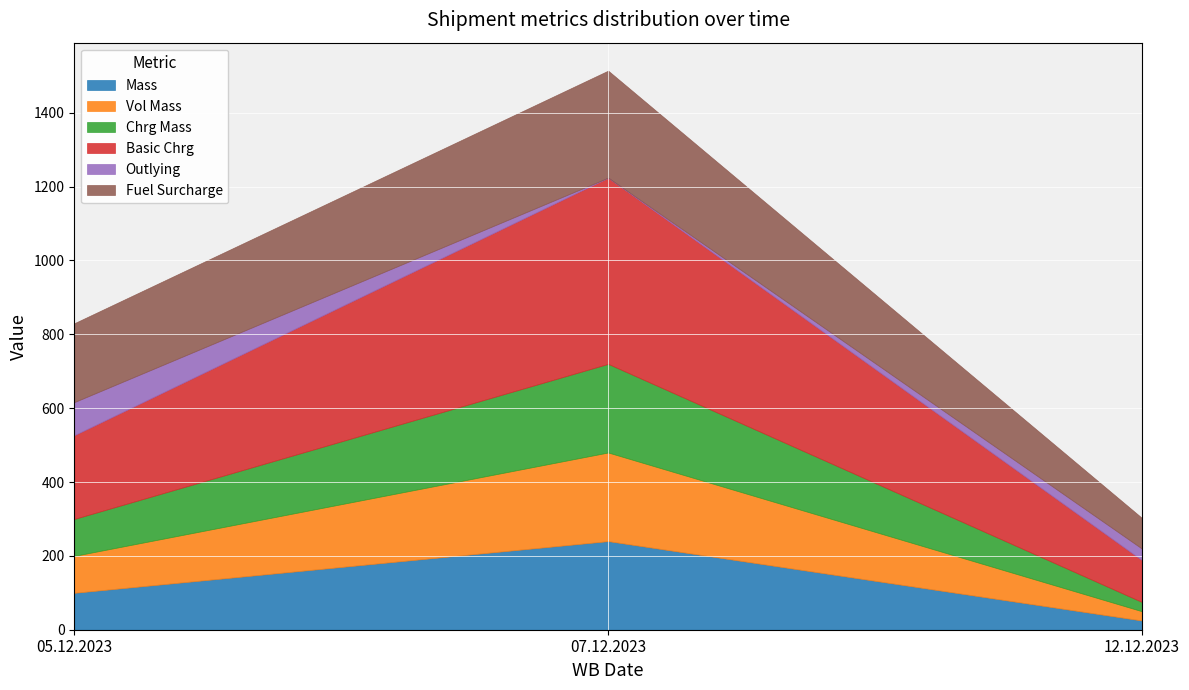

Reading left to right, extract all data points from this chart.

Mass: 100.0	240.0	25.0
Vol Mass: 100.0	240.0	25.0
Chrg Mass: 100.0	240.0	25.0
Basic Chrg: 226.8	504.2	113.4
Outlying: 89.6	0.0	31.1
Fuel Surcharge: 213.6	289.9	83.1